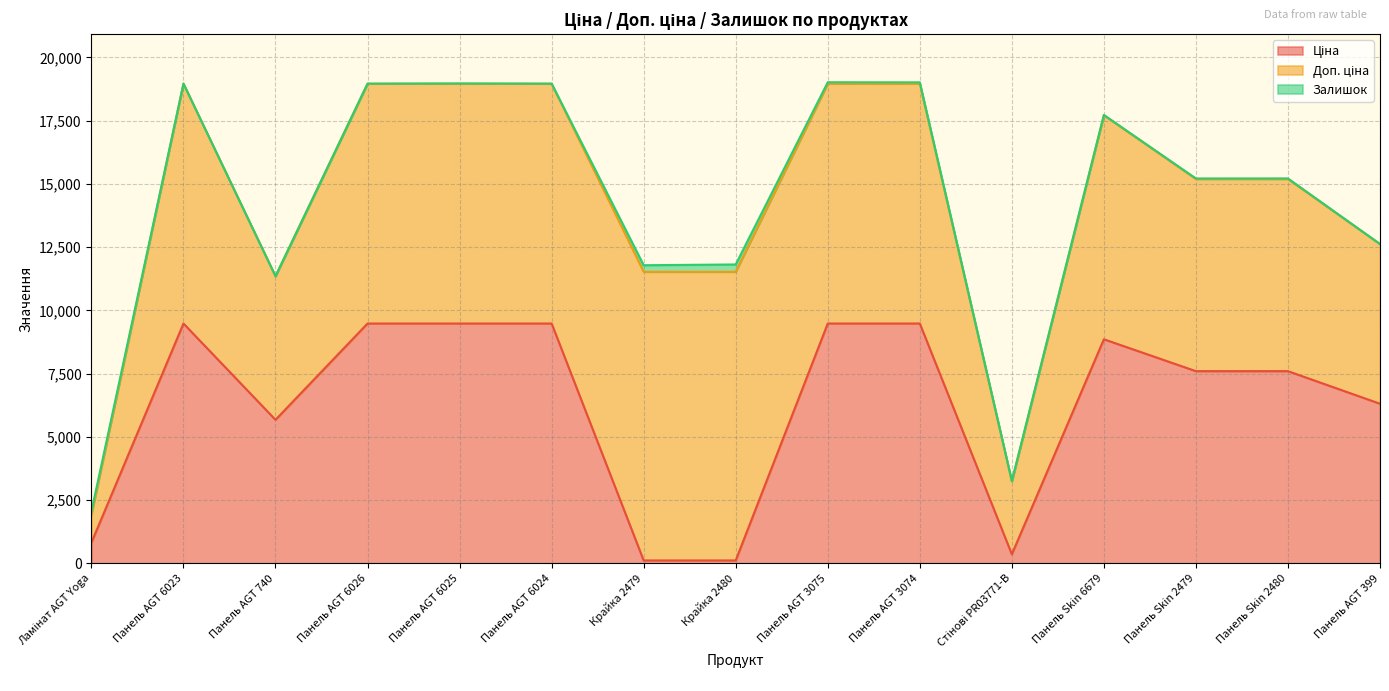

Between Ламінат AGT Yoga and Панель AGT 6024, which is larger?

Панель AGT 6024